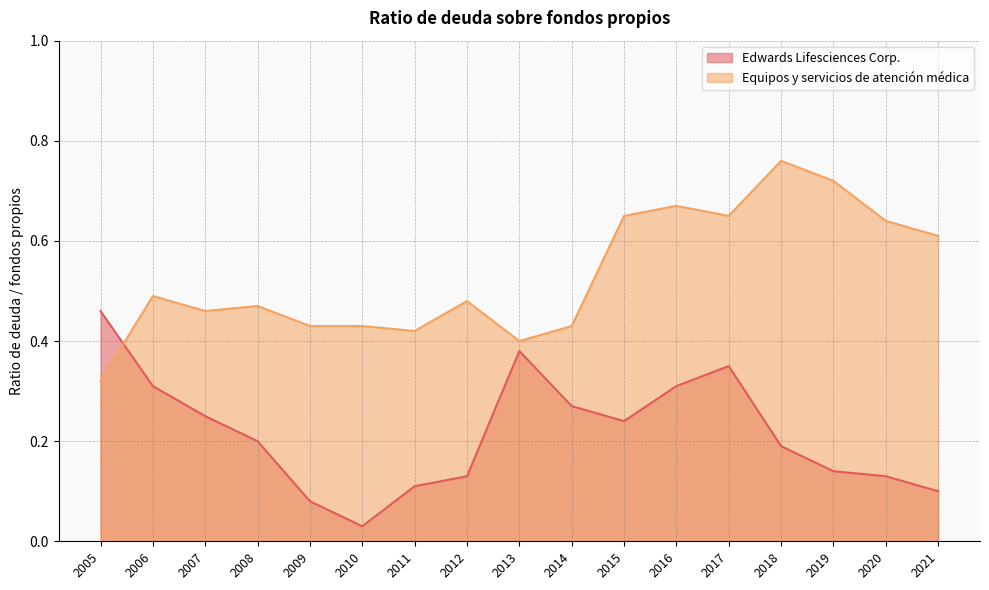

The Edwards Lifesciences Corp. series shows 0.5 at 2006. True or false?

False